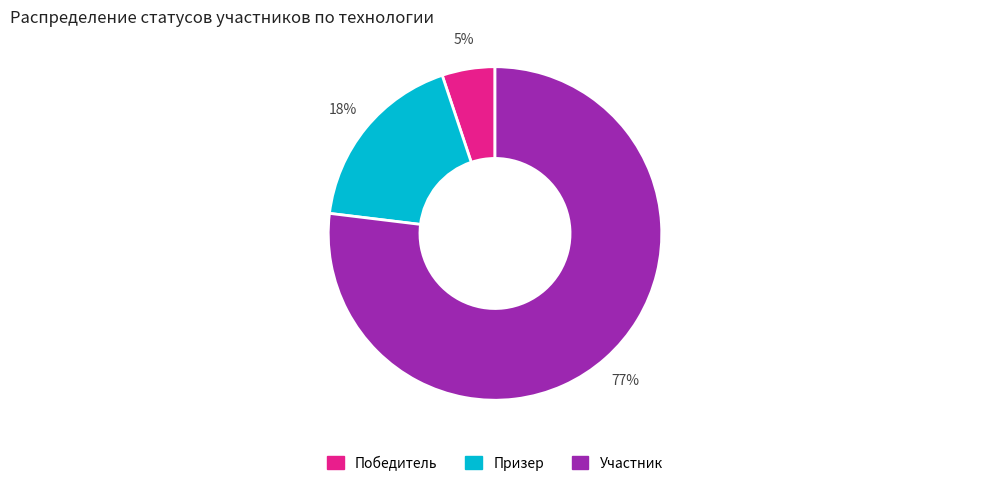

Which category has the smallest portion of the pie?

Победитель